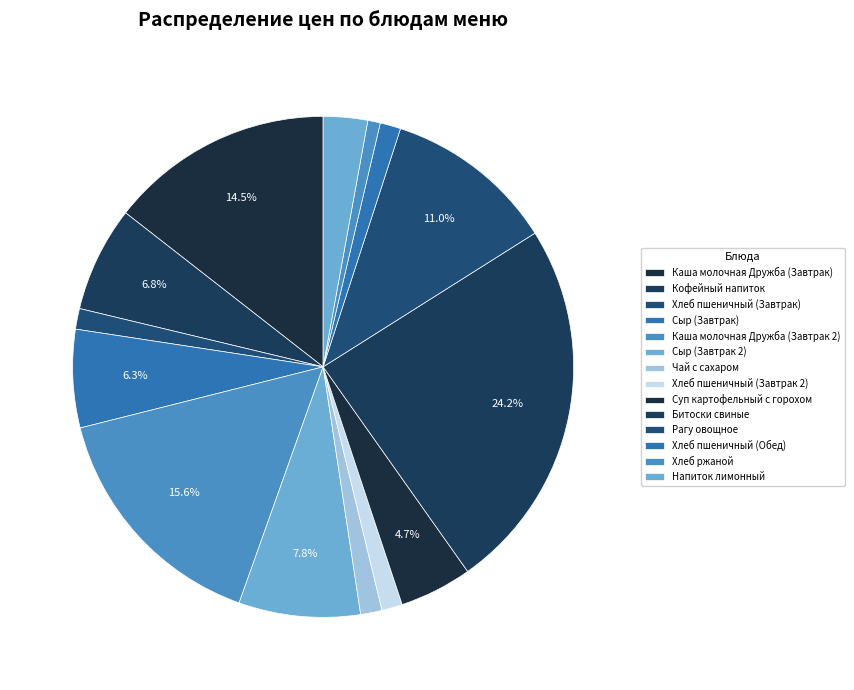

How many segments does this pie chart have?

14